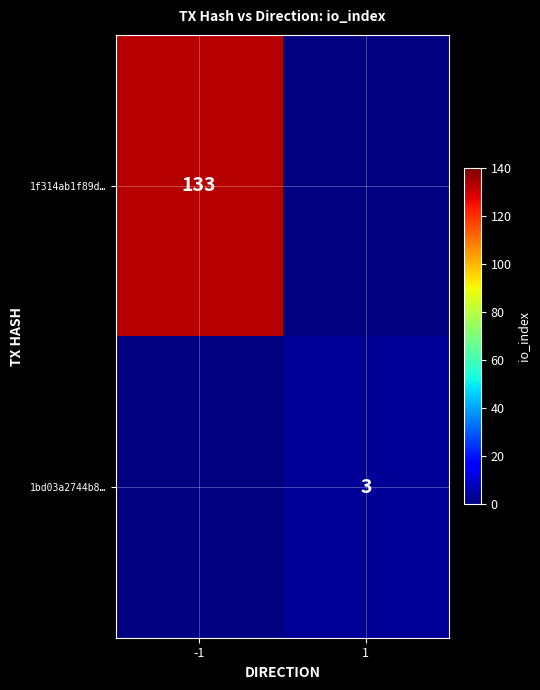

True or false: 1f314ab1f89d… has a value of 219 at -1.

False